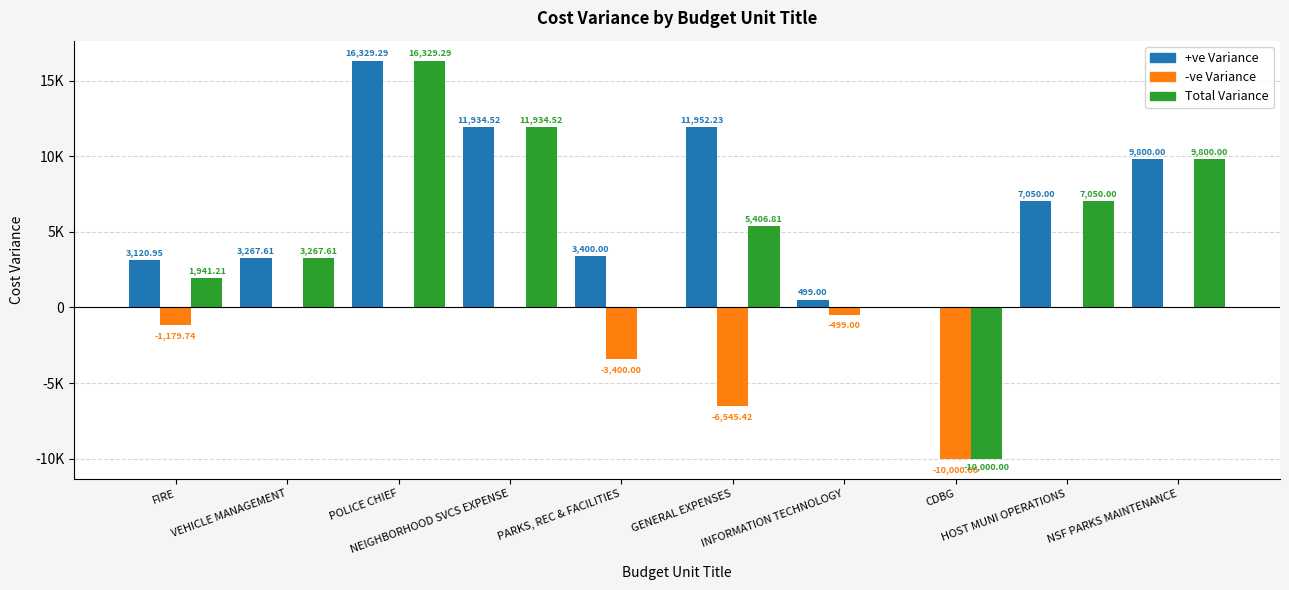

Does the chart contain stacked bars?

No